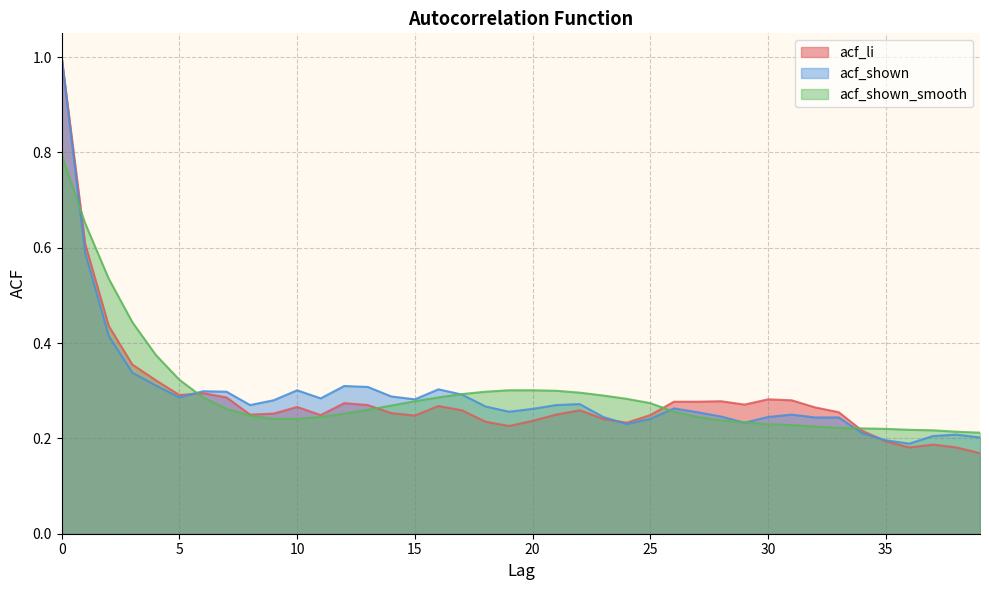

True or false: acf_shown_smooth has a value of 0.1 at 11.

False